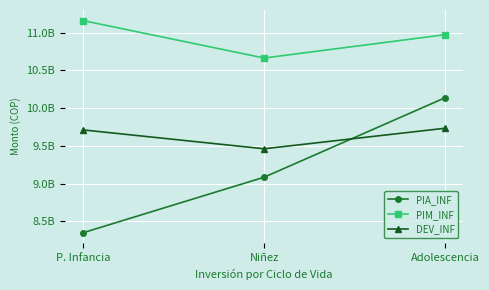

What are all the series names shown in the legend?

PIA_INF, PIM_INF, DEV_INF